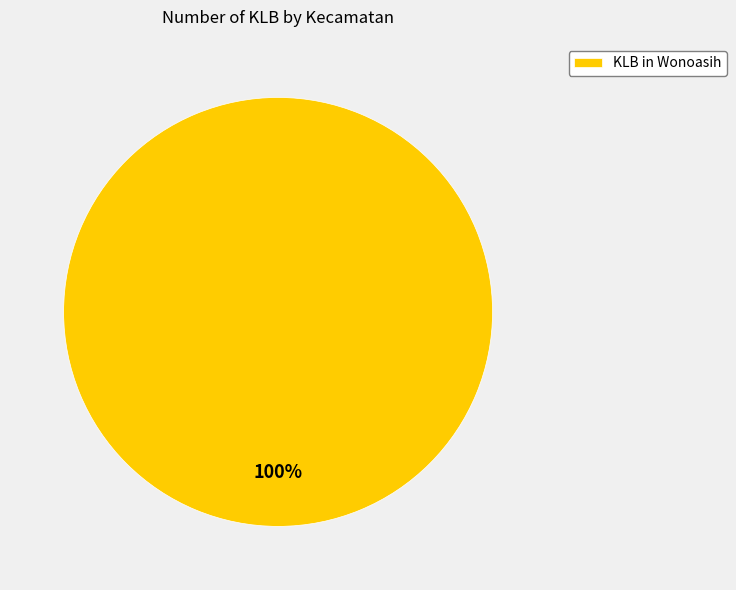

Rank the categories by value from highest to lowest.

KLB in Wonoasih